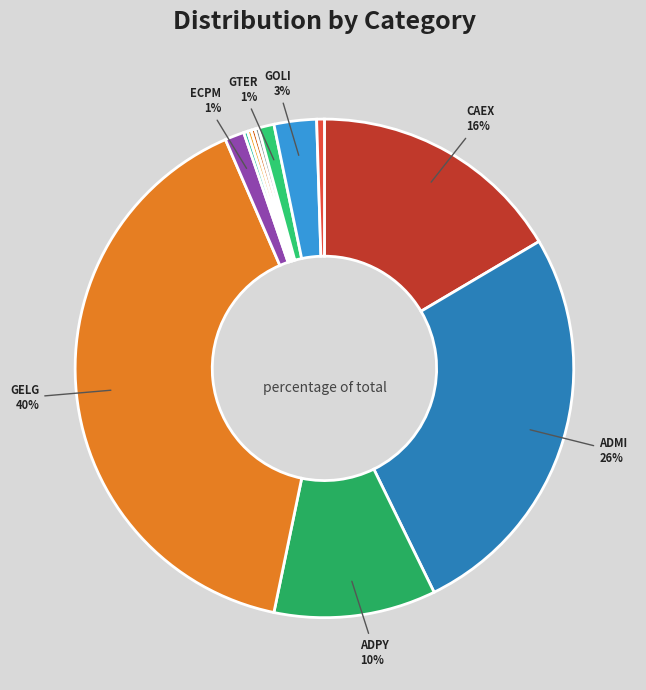

To the nearest percent, what is the average slice percentage?

8%